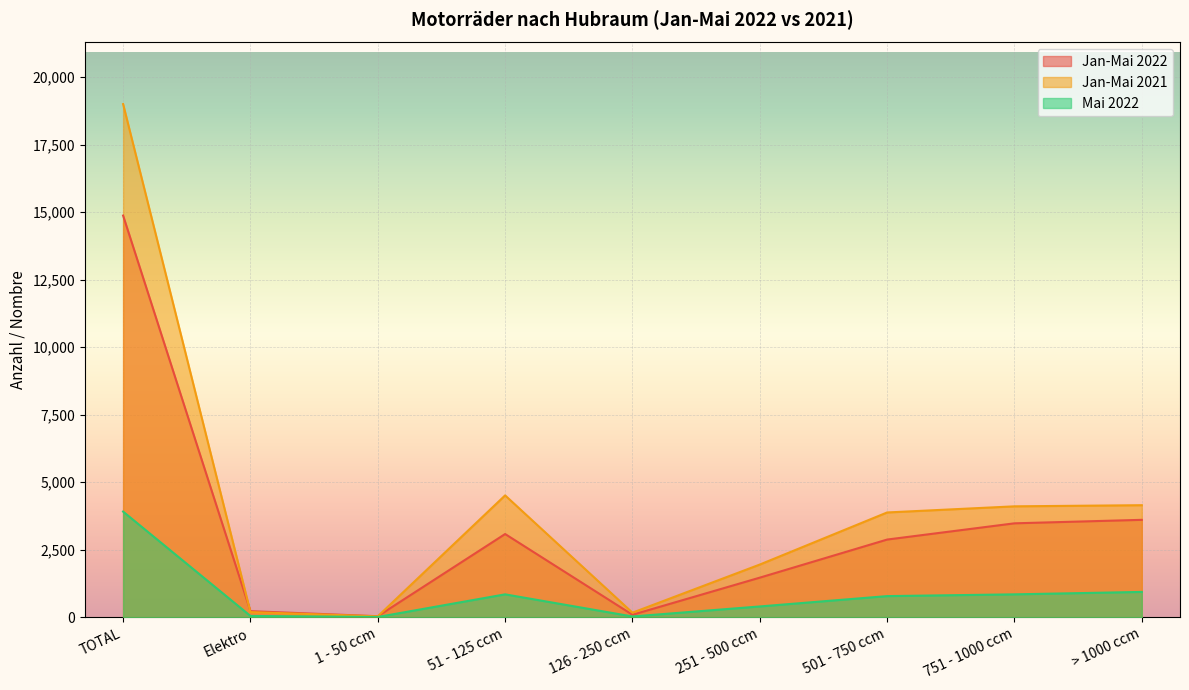

Reading left to right, transcribe all the data shown in this chart.

Jan-Mai 2022: TOTAL=14870	Elektro=227	1 - 50 ccm=39	51 - 125 ccm=3082	126 - 250 ccm=93	251 - 500 ccm=1467	501 - 750 ccm=2877	751 - 1000 ccm=3478	> 1000 ccm=3607
Jan-Mai 2021: TOTAL=18997	Elektro=192	1 - 50 ccm=35	51 - 125 ccm=4512	126 - 250 ccm=170	251 - 500 ccm=1952	501 - 750 ccm=3880	751 - 1000 ccm=4107	> 1000 ccm=4149
Mai 2022: TOTAL=3912	Elektro=49	1 - 50 ccm=11	51 - 125 ccm=849	126 - 250 ccm=30	251 - 500 ccm=401	501 - 750 ccm=784	751 - 1000 ccm=849	> 1000 ccm=939